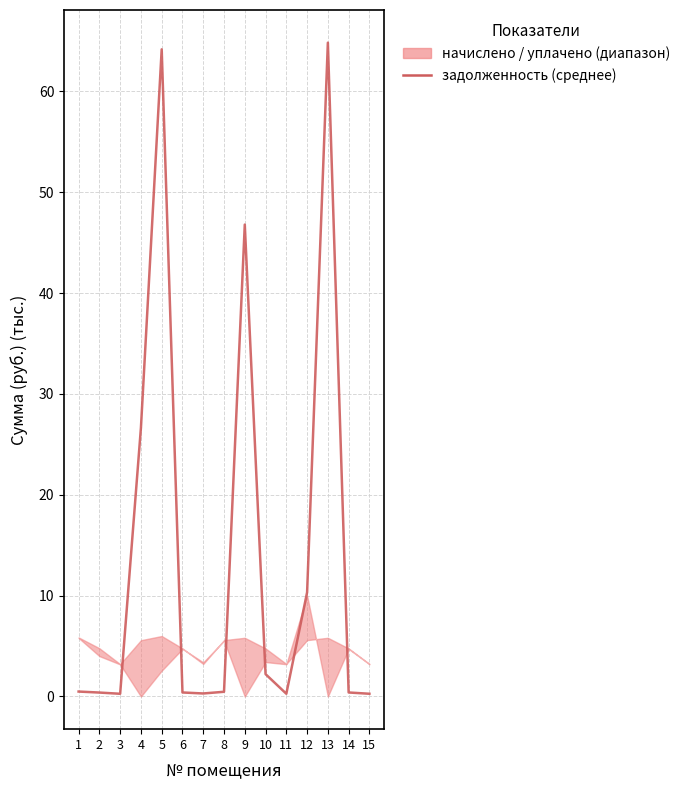

At which label is the value closest to 32?

4